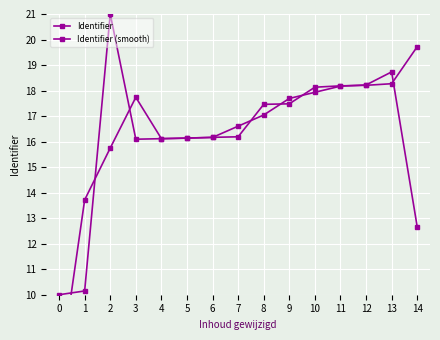

How many lines are shown in the chart?

2